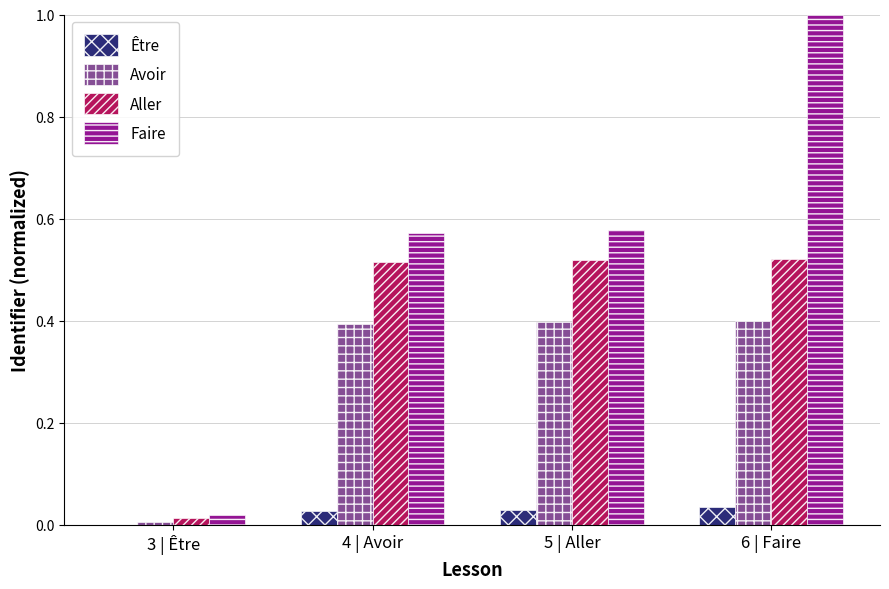

Which series has the largest total across all categories?

Faire